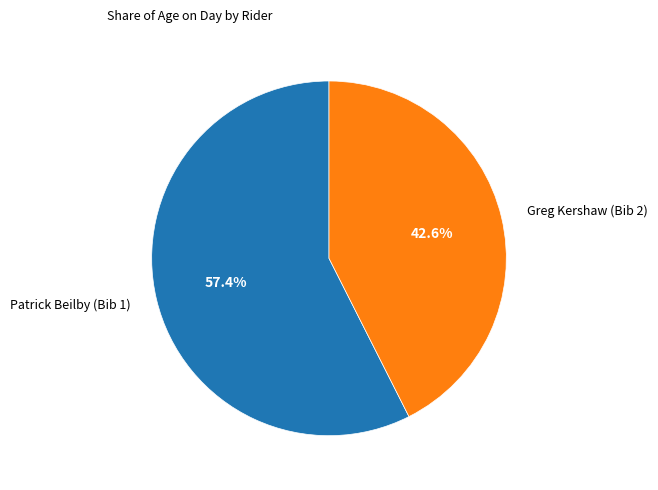

Is the sum of Patrick Beilby (Bib 1) and Greg Kershaw (Bib 2) greater than half?

Yes